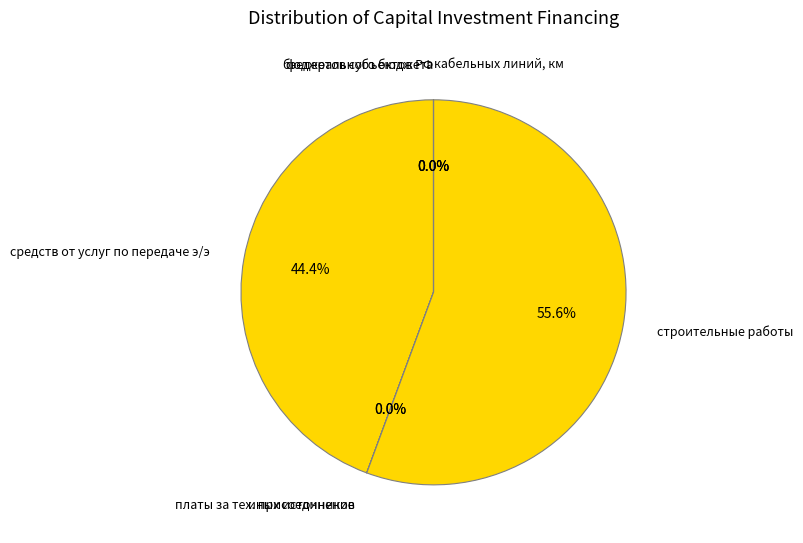

What portion of the pie excludes строительные работы?

44.4%